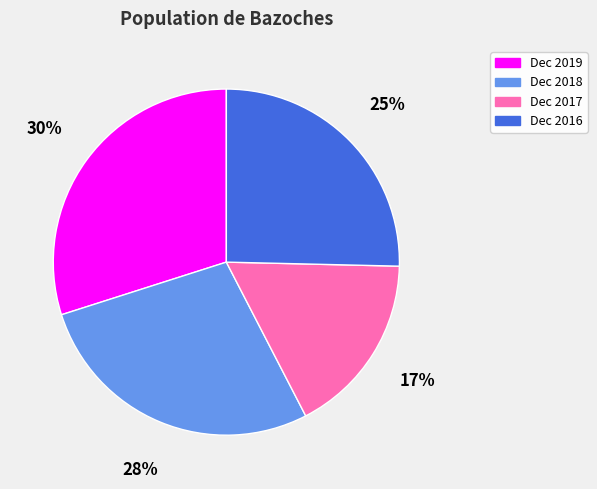

What percentage is the Dec 2019 slice, to the nearest percent?

30%